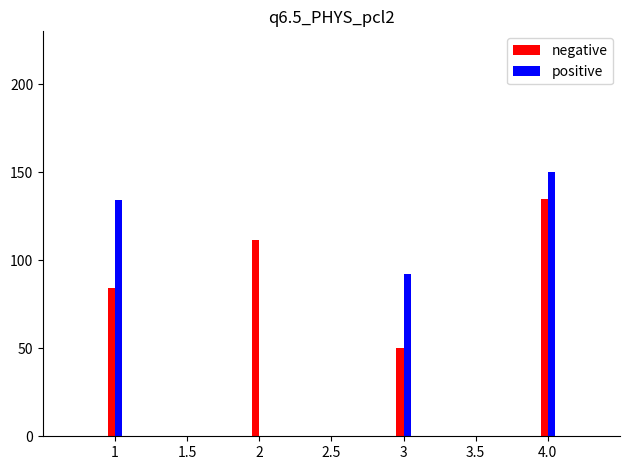

What is the sum of all positive values?

376.0